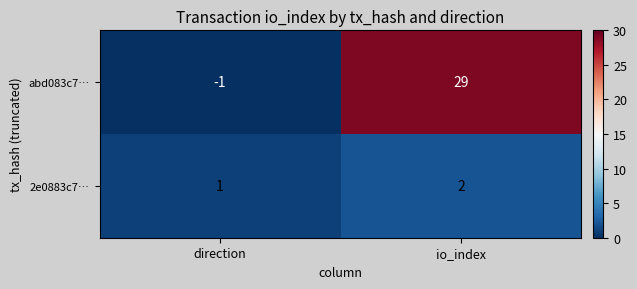

What is the spread (max minus min) of values at direction?

2